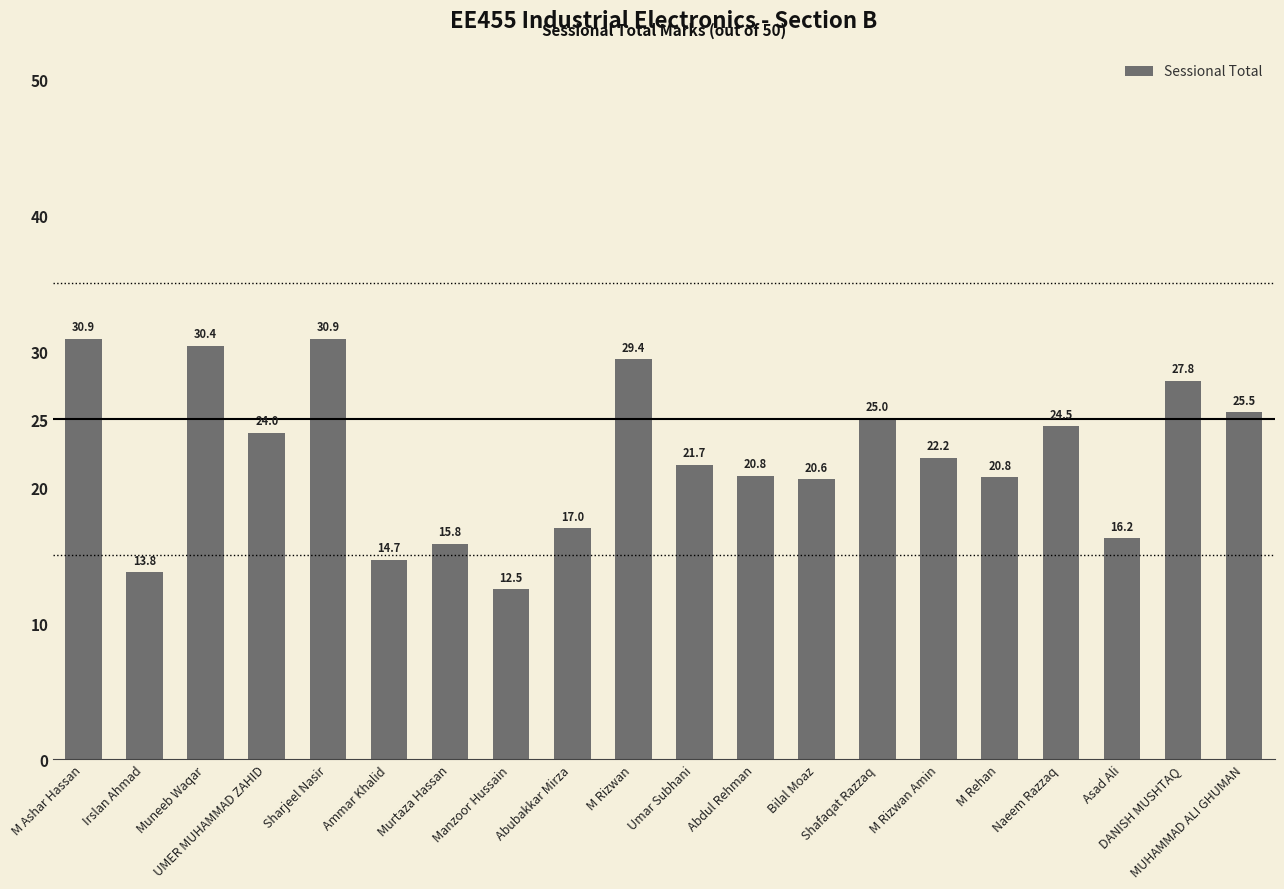

Count the number of categories in the chart.

20